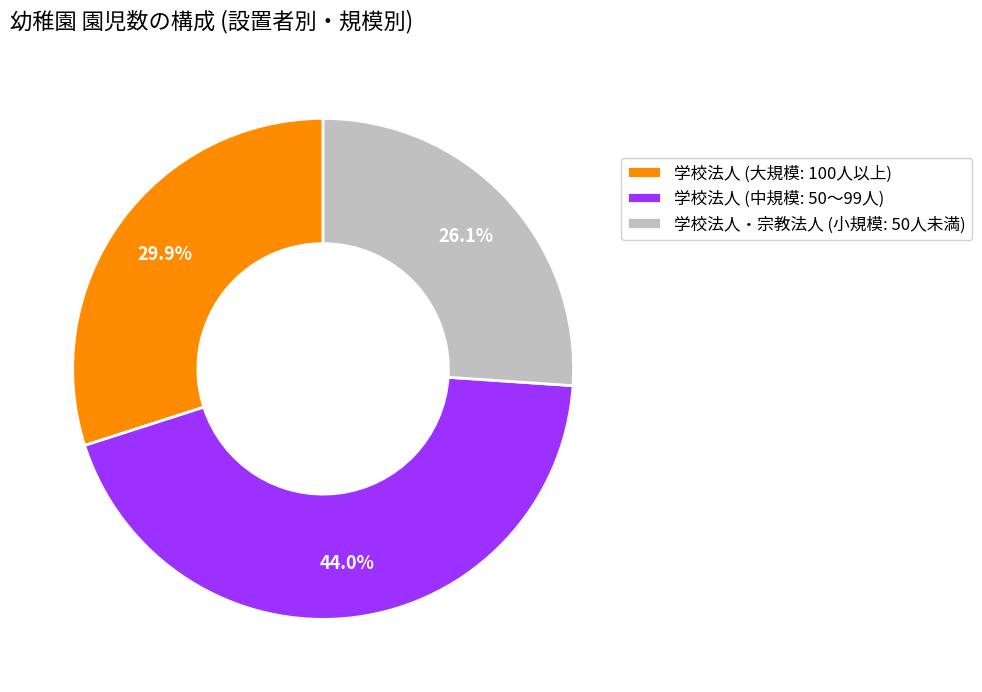

Is the sum of 学校法人 (中規模: 50〜99人) and 学校法人・宗教法人 (小規模: 50人未満) greater than half?

Yes